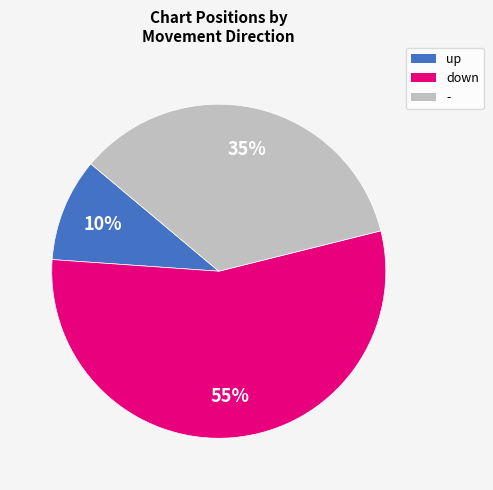

How many slices are in this pie chart?

3